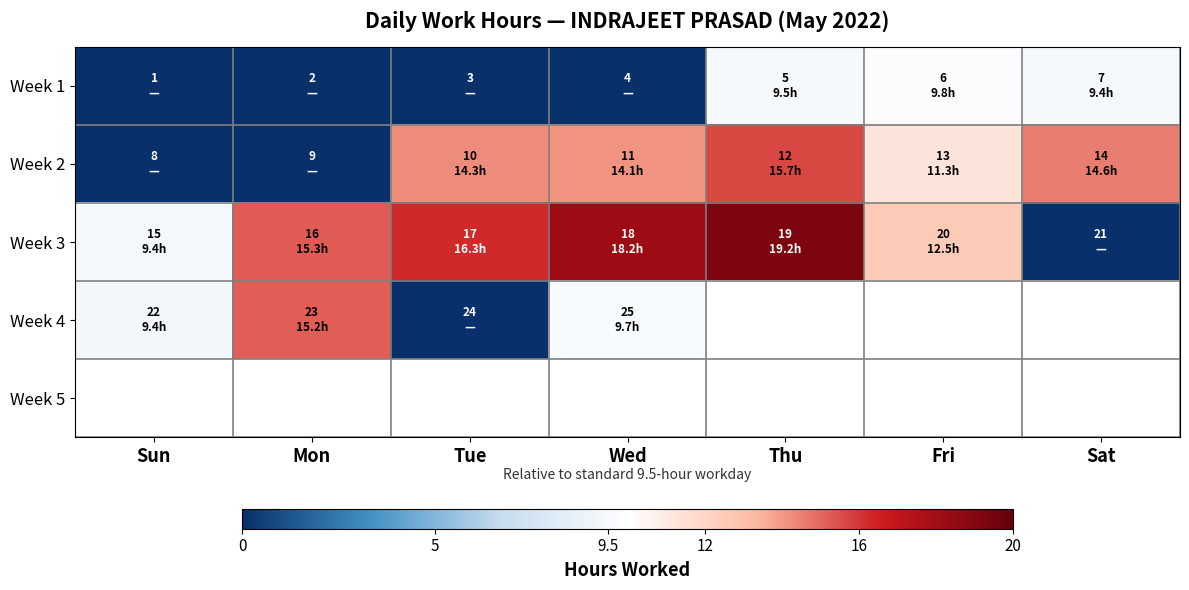

How many values in the Week 3 series are below 15?

3